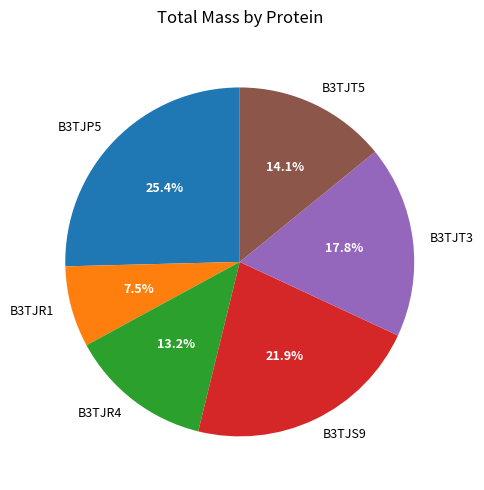

Which category has the smallest portion of the pie?

B3TJR1